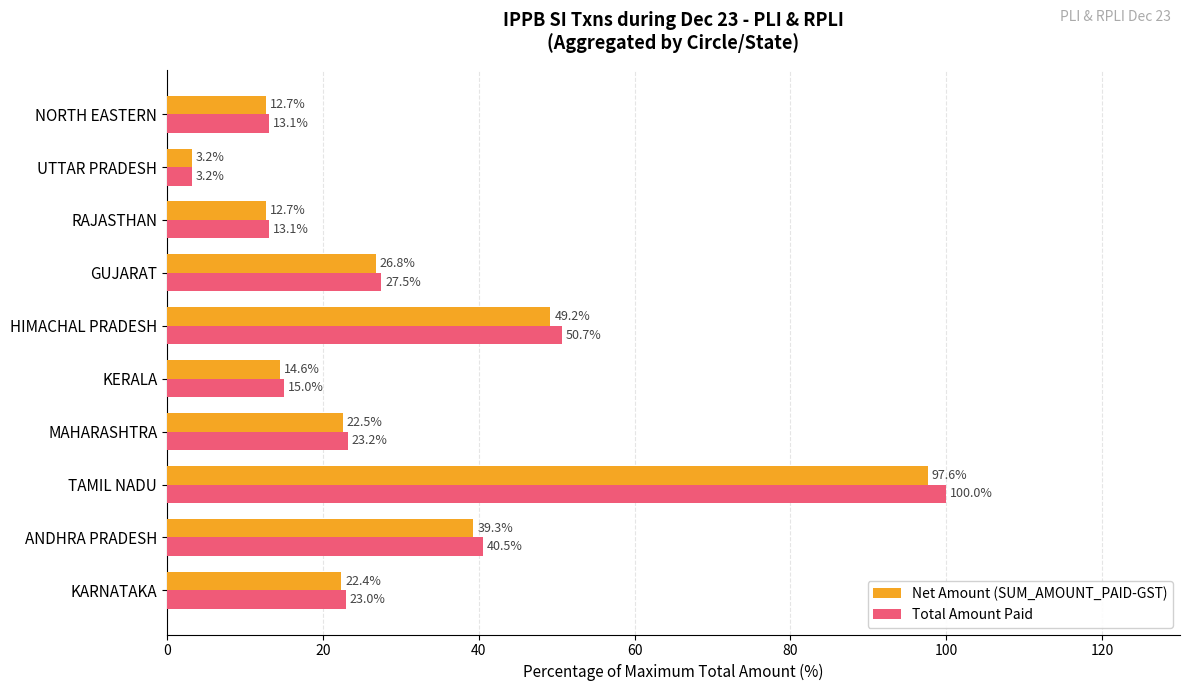

What is the sum of all Net Amount (SUM_AMOUNT_PAID-GST) values?

301.0